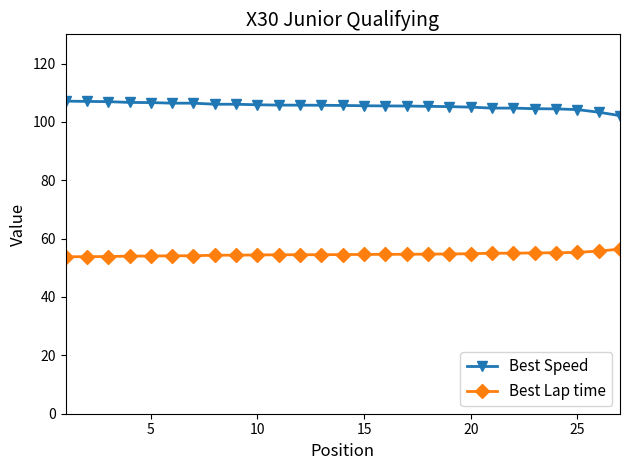

What is the sum of all Best Speed values?

2848.1